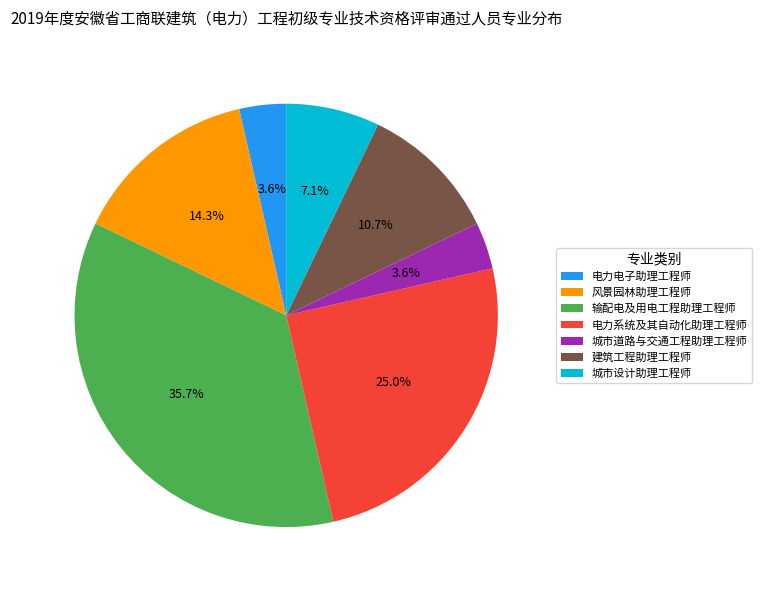

Which category has the biggest portion of the pie?

输配电及用电工程助理工程师